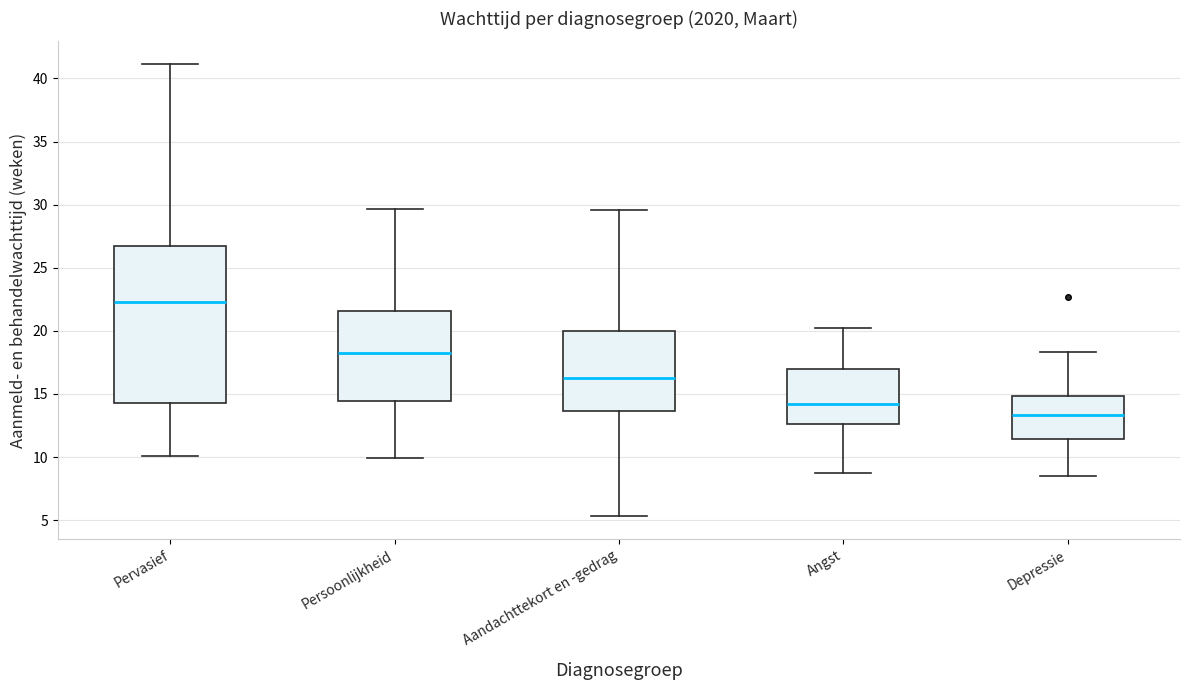

Where does the median line of the box for Depressie sit on the y-axis? The values are not printed on the chart, so give them approximately, as read against the axis.

13.5